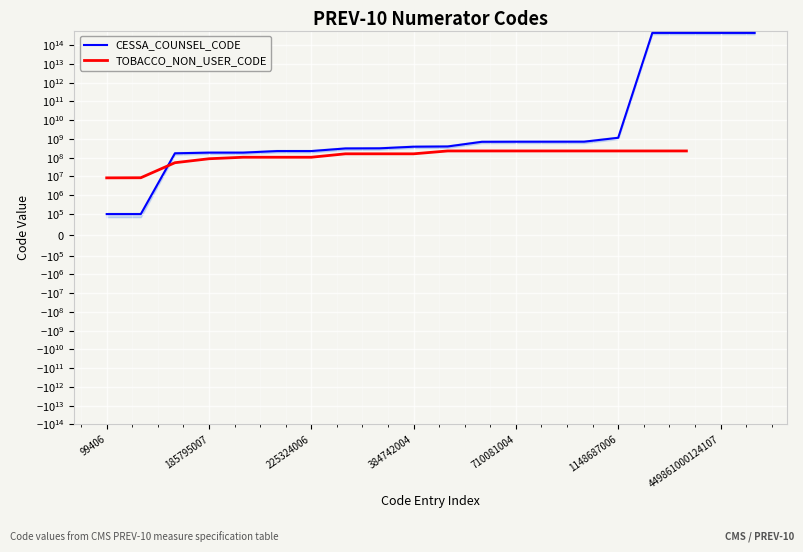

The CESSA_COUNSEL_CODE series shows 315232003.0 at 8. True or false?

True